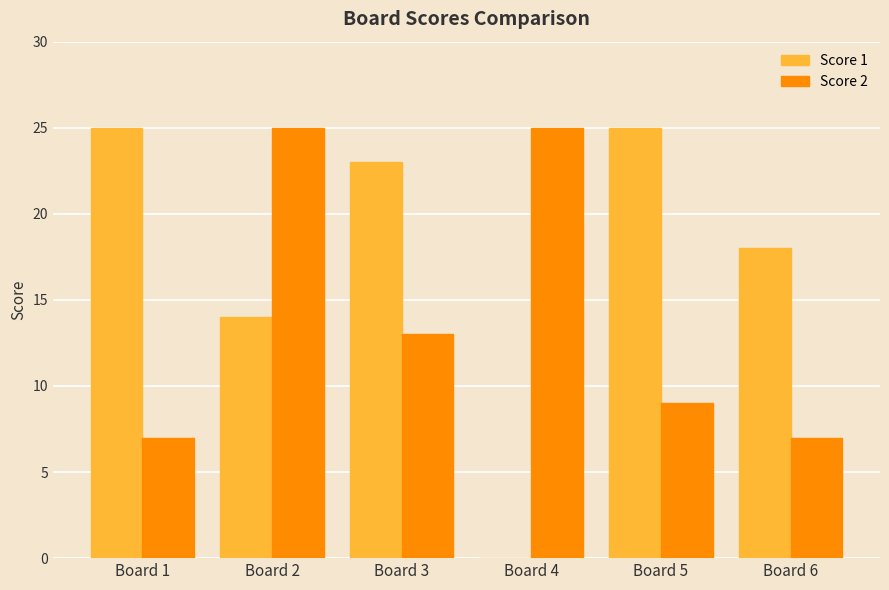

Reading right to left, what are all the values shown in this chart?

Score 1: 18	25	0	23	14	25
Score 2: 7	9	25	13	25	7